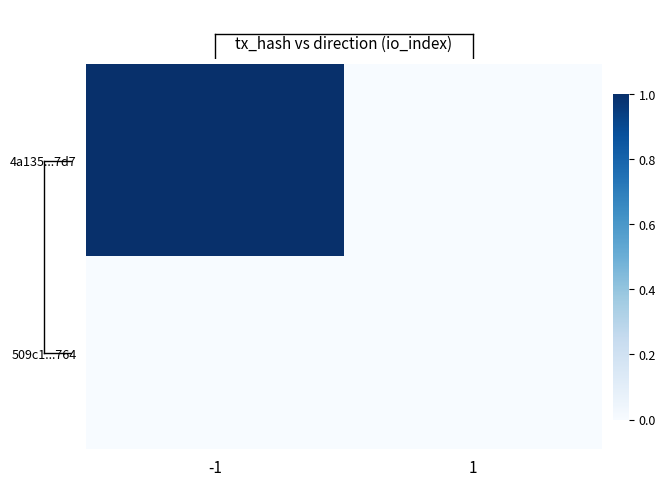

Rank the series at 1 from lowest to highest value.

4a135...7d7, 509c1...764